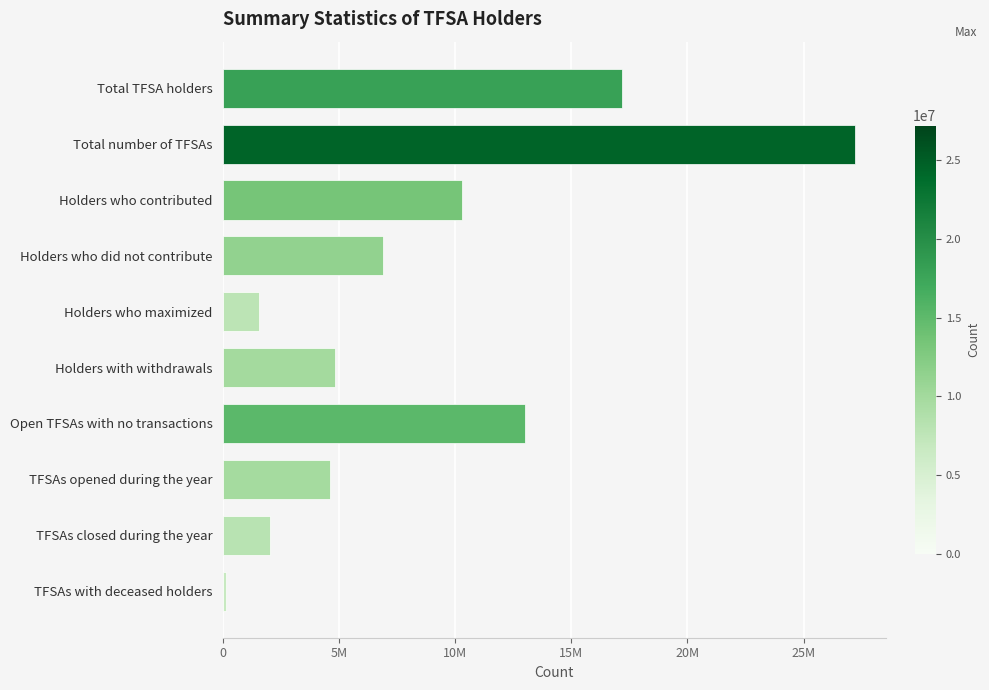

How many bars are there in total?

10